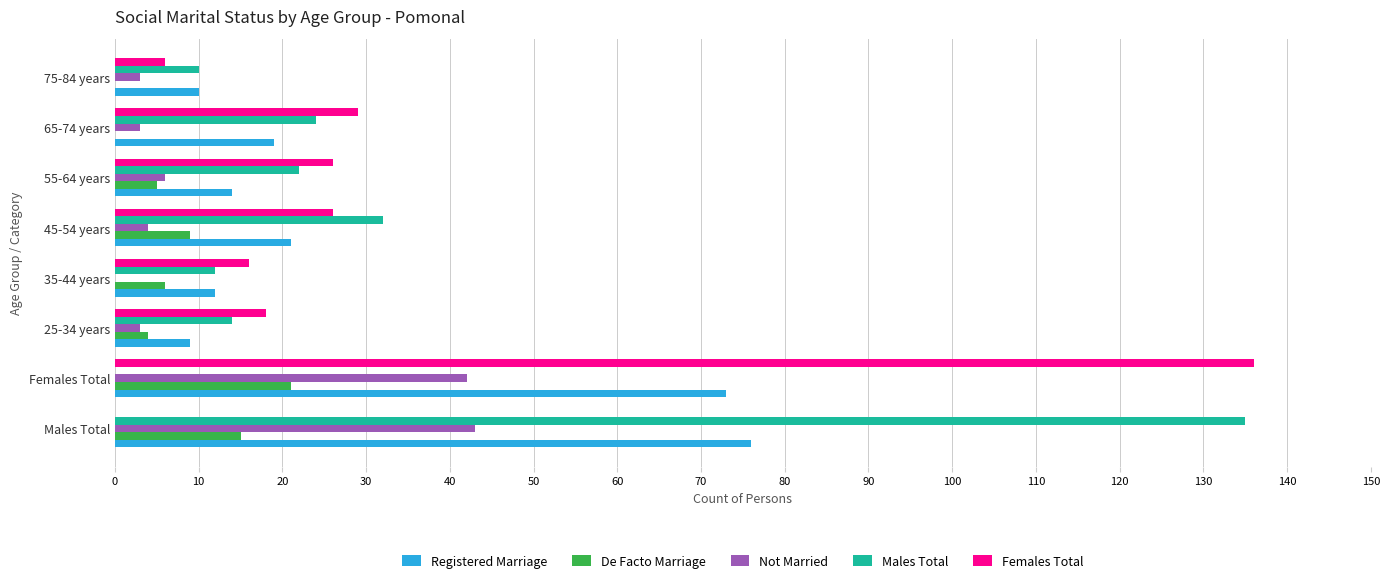

What is the sum of all Not Married values?

104